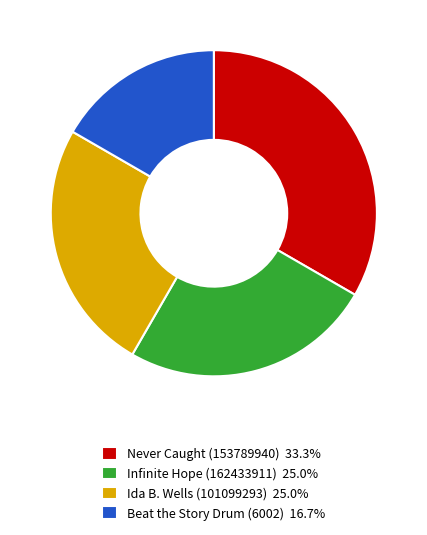

Approximately how many times larger is the value at Ida B. Wells (101099293) compared to Infinite Hope (162433911)?

1.0